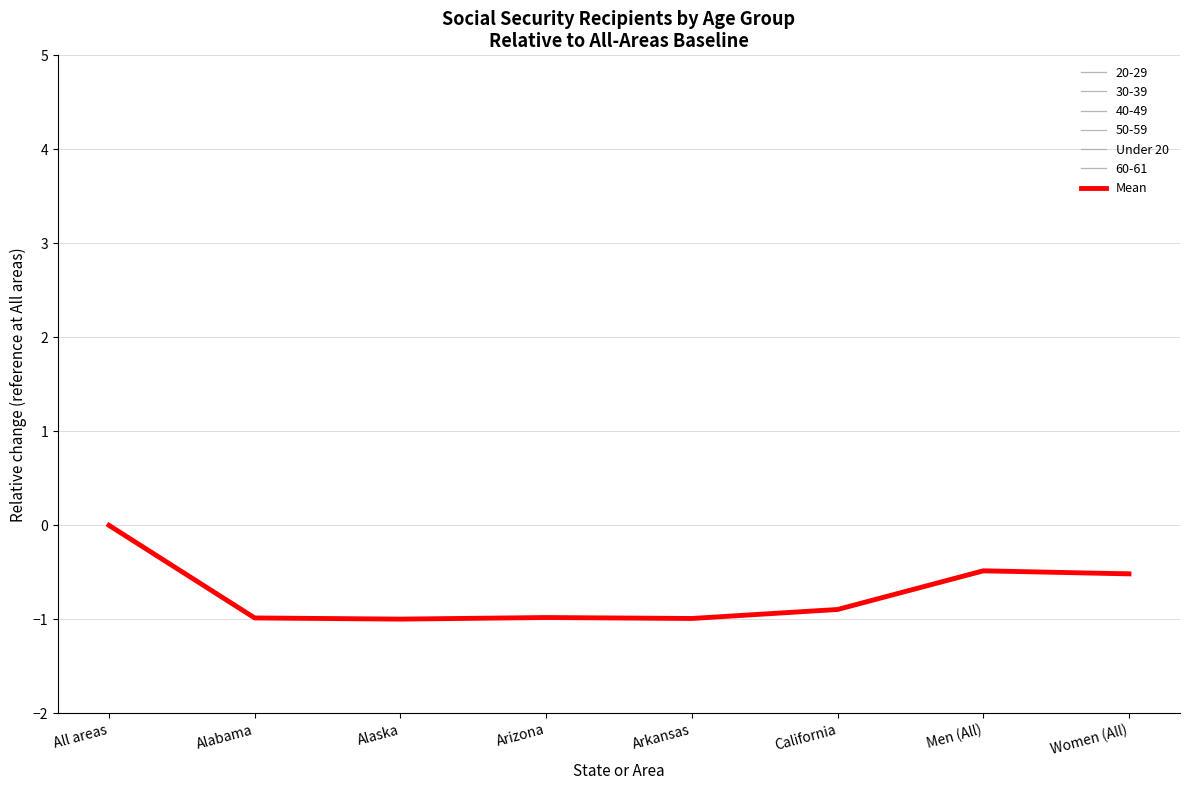

Rank the categories by Under 20 value from highest to lowest.

All areas, Women (All), Men (All), California, Arizona, Alabama, Arkansas, Alaska